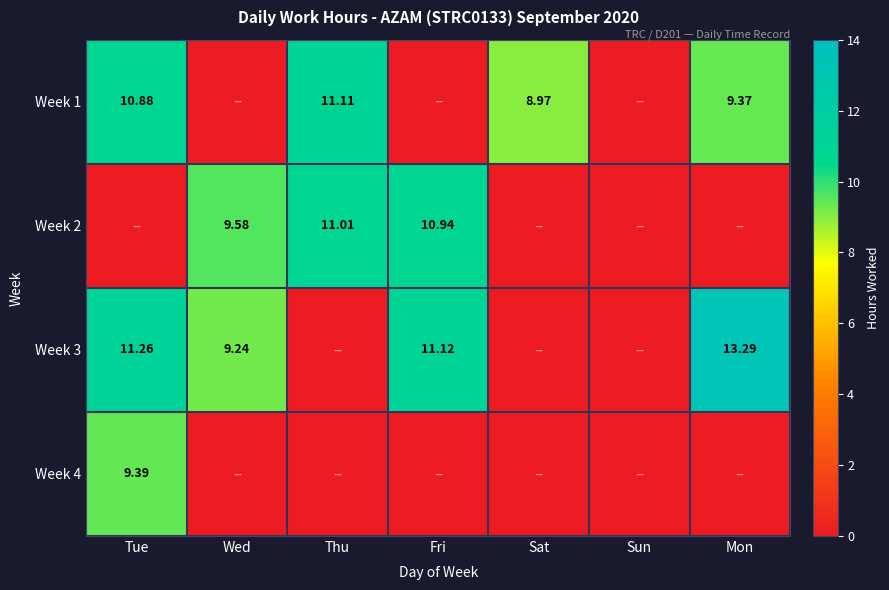

What is the sum of all Week 1 values?

40.3